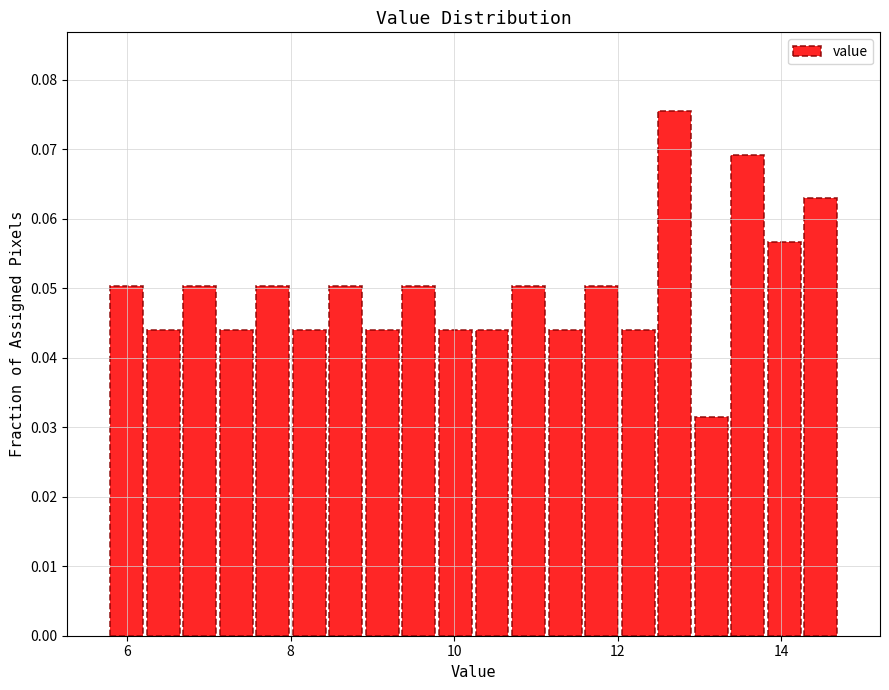

Read against the x-axis, roughly where is the centre of the tallest bar?

12.6